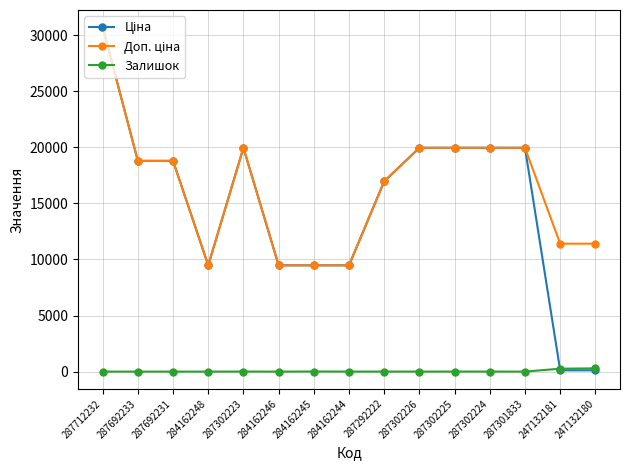

What is the total value across all series at 287692231?

37593.6